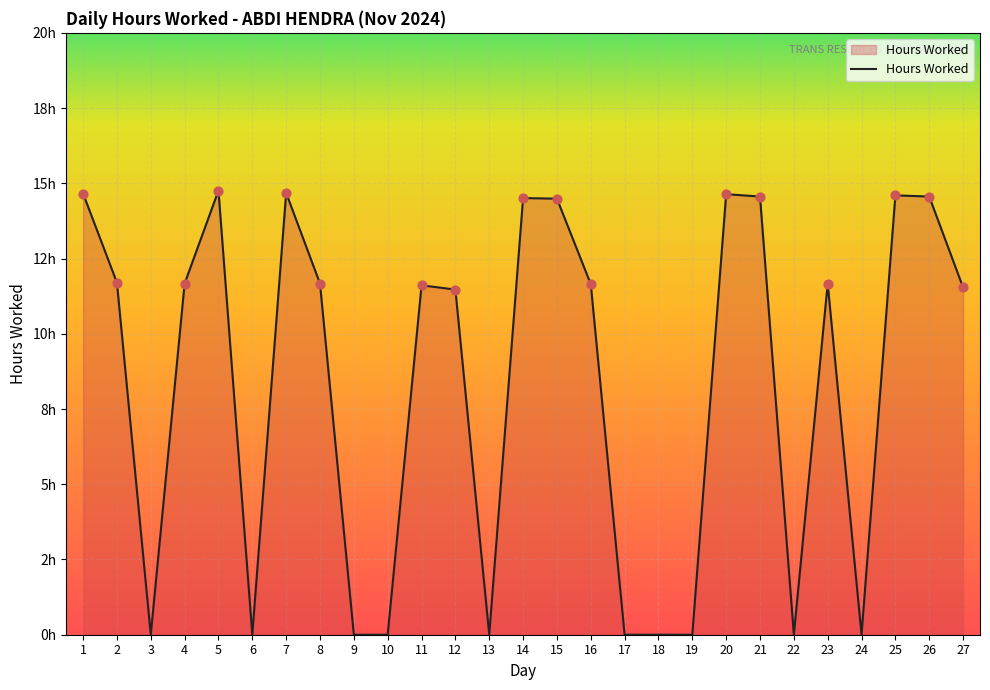

Is this an area chart (filled region under the line)?

Yes